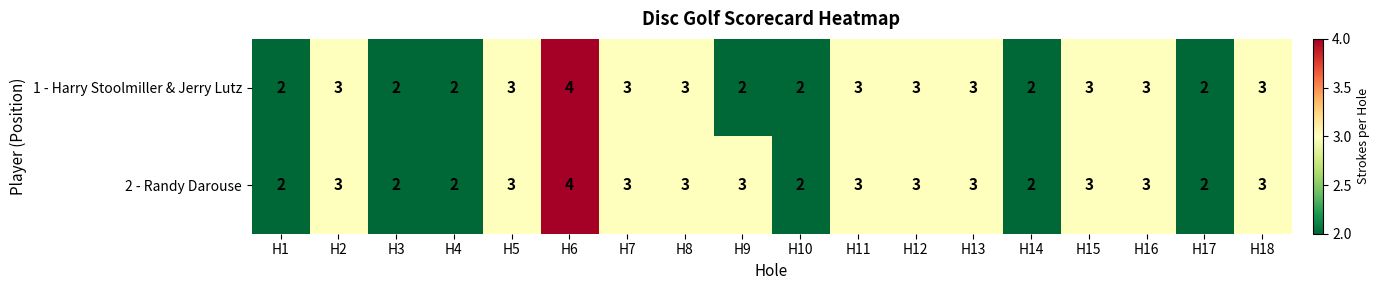

Read the 1 - Harry Stoolmiller & Jerry Lutz value at H15.

3